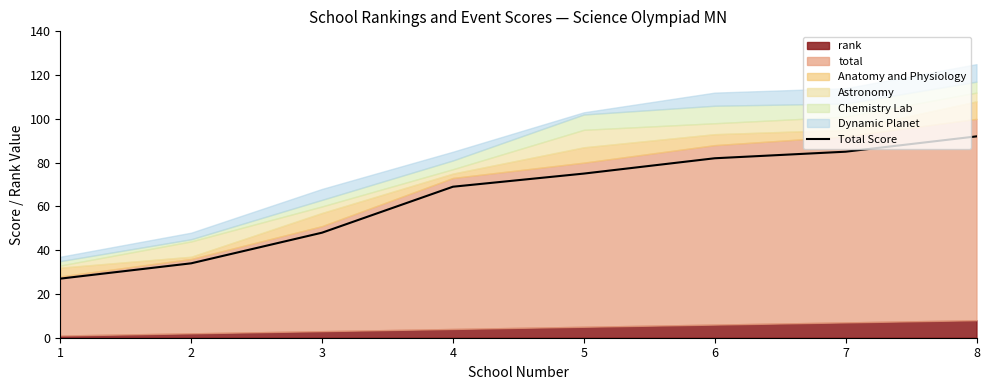

Reading left to right, list all the values displayed in this chart.

1=27	2=34	3=48	4=69	5=75	6=82	7=85	8=92